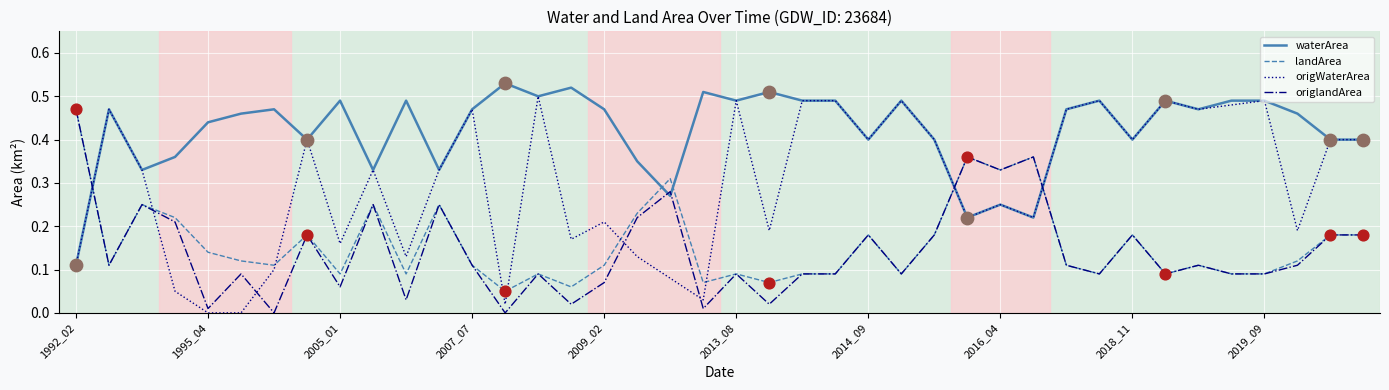

Which series has the largest total across all categories?

waterArea